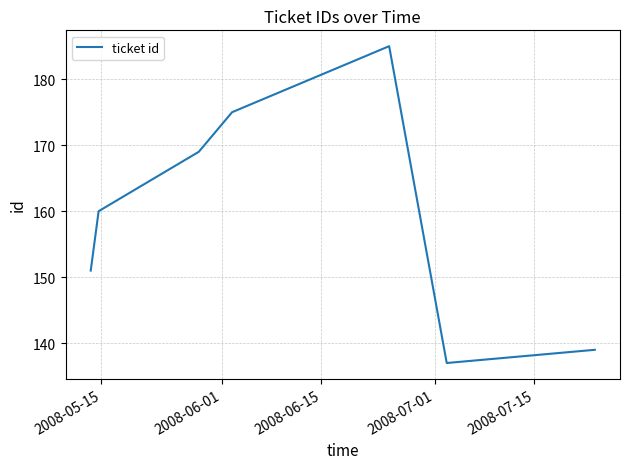

What is the sum of all values?

1116